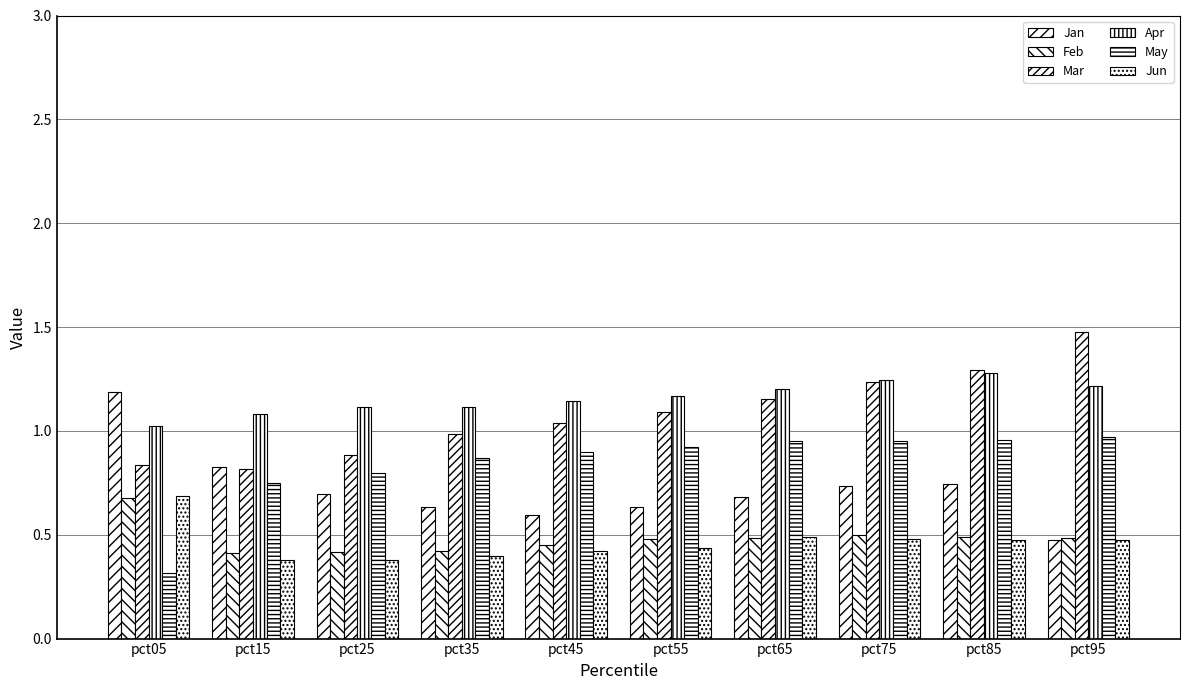

Reading left to right, what are all the values shown in this chart?

Jan: 1.2	0.8	0.7	0.6	0.6	0.6	0.7	0.7	0.7	0.5
Feb: 0.7	0.4	0.4	0.4	0.5	0.5	0.5	0.5	0.5	0.5
Mar: 0.8	0.8	0.9	1.0	1.0	1.1	1.2	1.2	1.3	1.5
Apr: 1.0	1.1	1.1	1.1	1.1	1.2	1.2	1.2	1.3	1.2
May: 0.3	0.7	0.8	0.9	0.9	0.9	1.0	0.9	1.0	1.0
Jun: 0.7	0.4	0.4	0.4	0.4	0.4	0.5	0.5	0.5	0.5